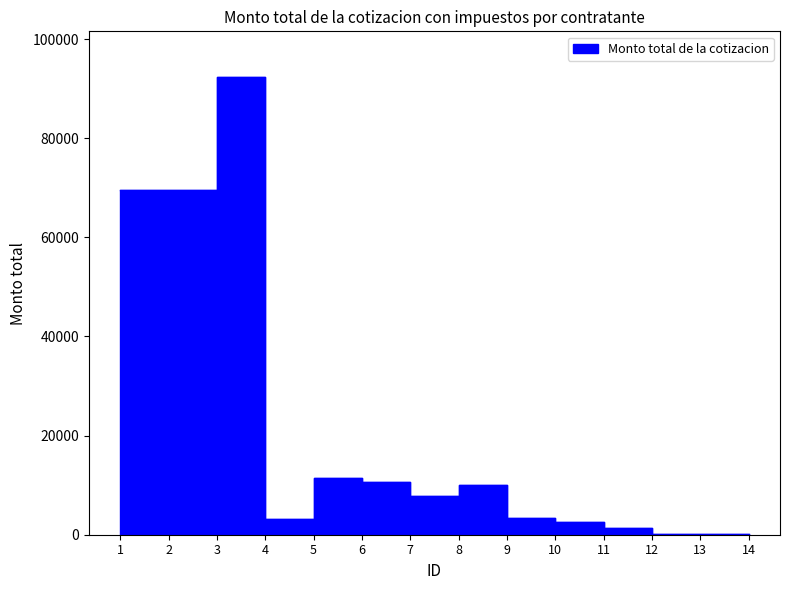

Does the chart display data point markers on the line(s)?

No